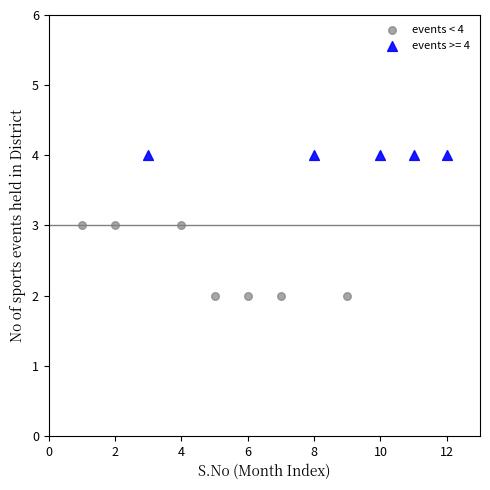

Which series contains the lowest Y value?

events < 4